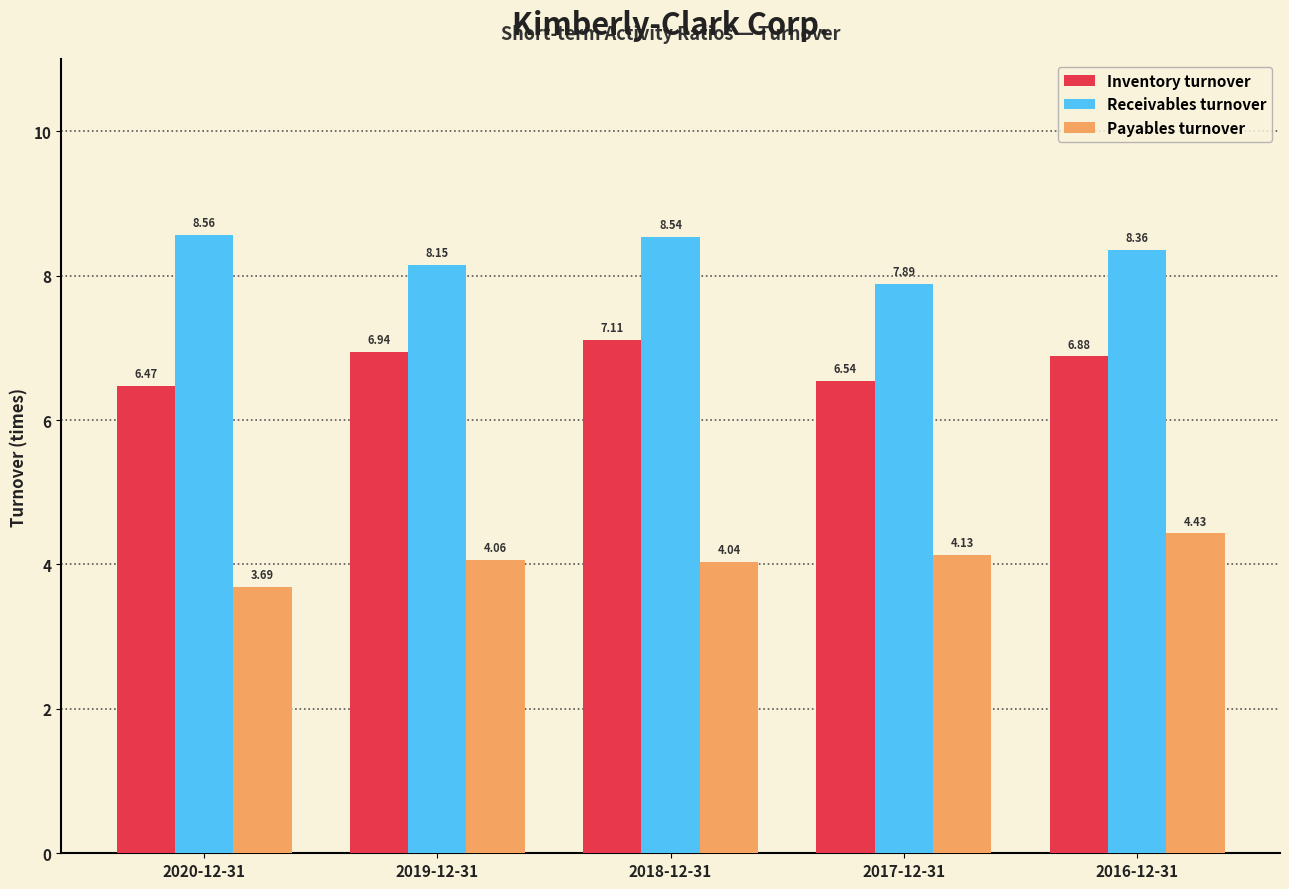

What is the smallest value displayed?

3.7